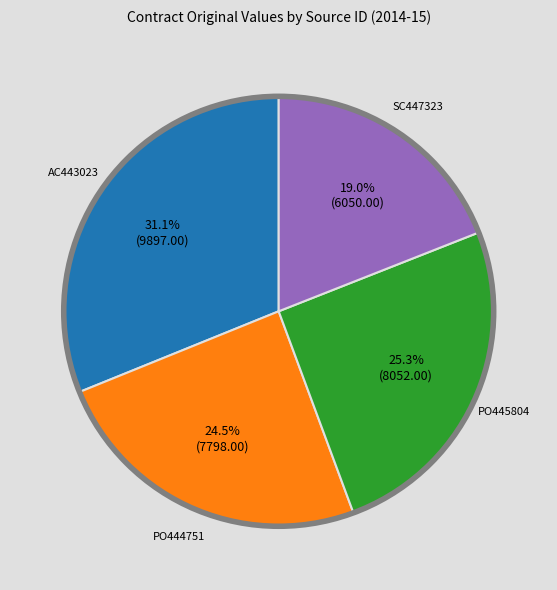

Count the number of slices in the pie.

4